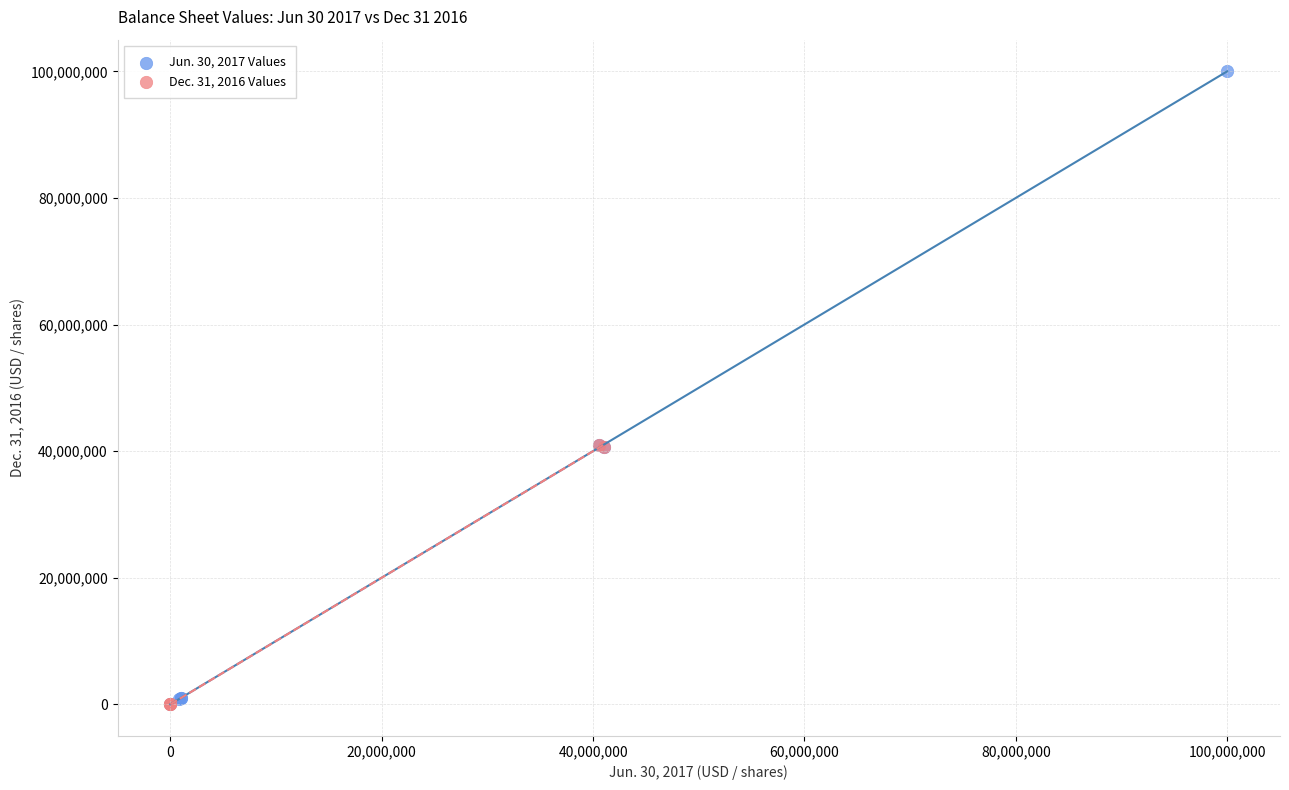

Which series reaches the maximum Y coordinate?

Jun. 30, 2017 Values